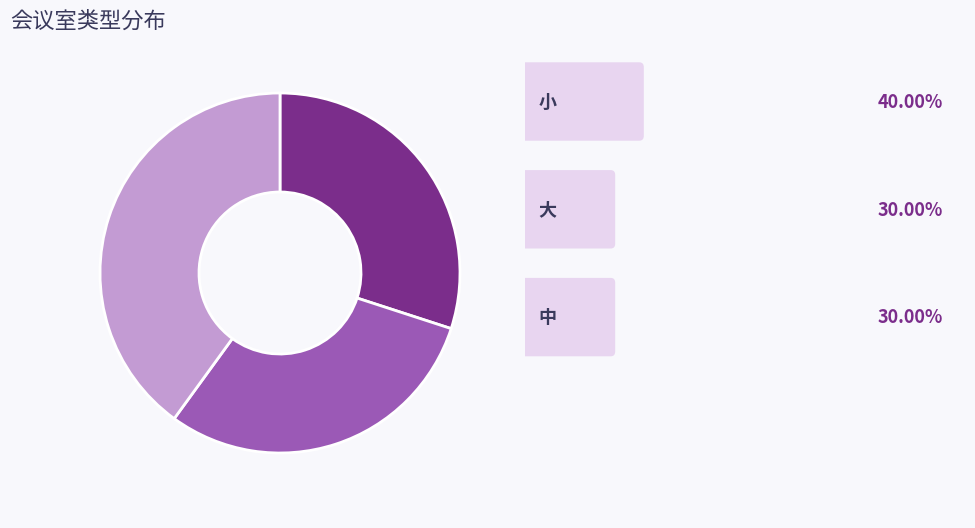

Is there a majority slice in this chart?

No